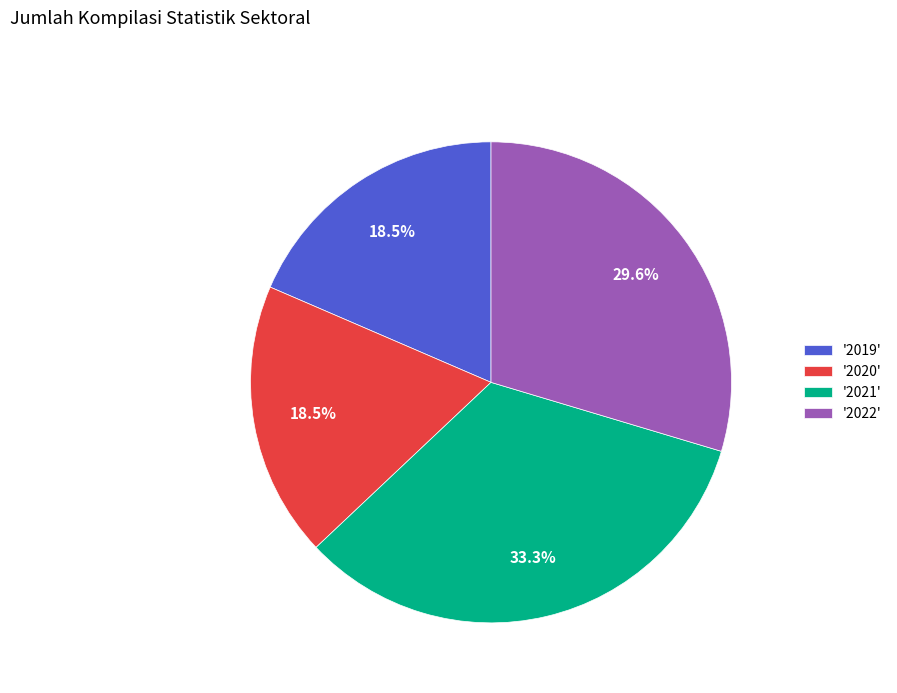

Is '2022' the majority of the pie?

No